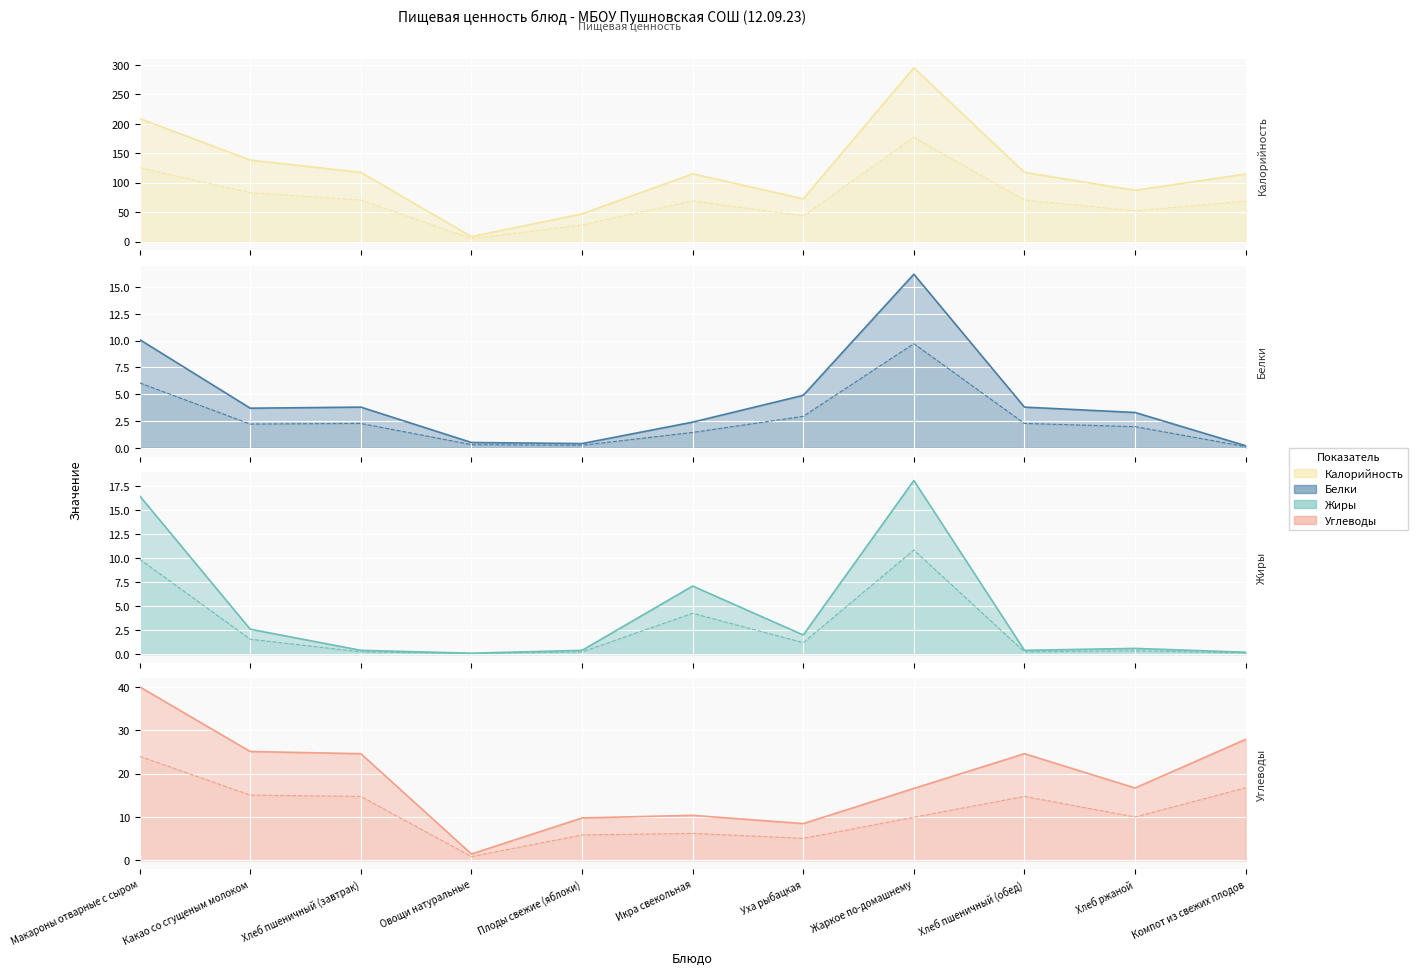

Reading left to right, extract all data points from this chart.

Калорийность: 209.0	138.4	117.5	8.4	47.0	115.0	72.6	295.0	117.5	87.0	114.6
Белки: 10.1	3.7	3.8	0.5	0.4	2.4	4.9	16.2	3.8	3.3	0.2
Жиры: 16.5	2.6	0.4	0.1	0.4	7.1	2.0	18.1	0.4	0.6	0.2
Углеводы: 40.0	25.1	24.6	1.5	9.8	10.4	8.5	16.6	24.6	16.7	27.9